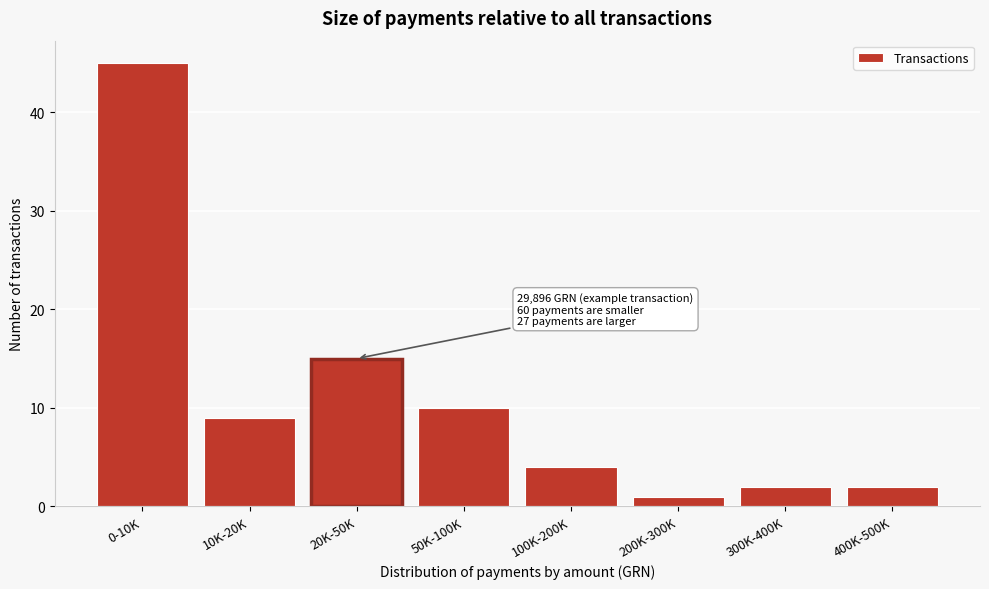

Reading left to right, extract all data points from this chart.

45	9	15	10	4	1	2	2